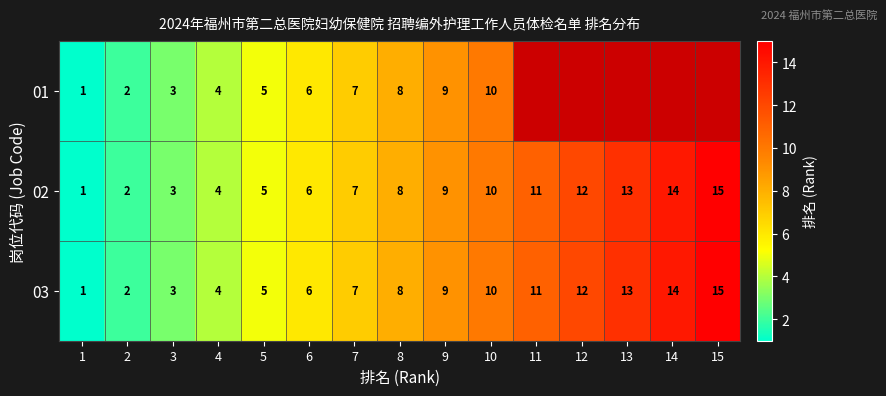

The value of 01 at 6 is 6. True or false?

True